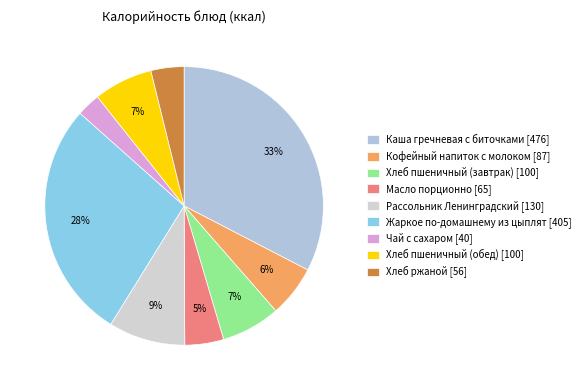

To the nearest percent, what is the average slice percentage?

11%